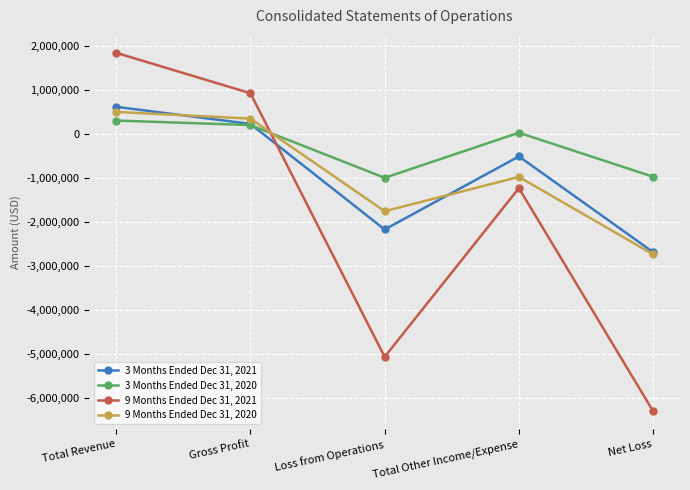

Which series has the largest range (max minus min)?

9 Months Ended Dec 31, 2021